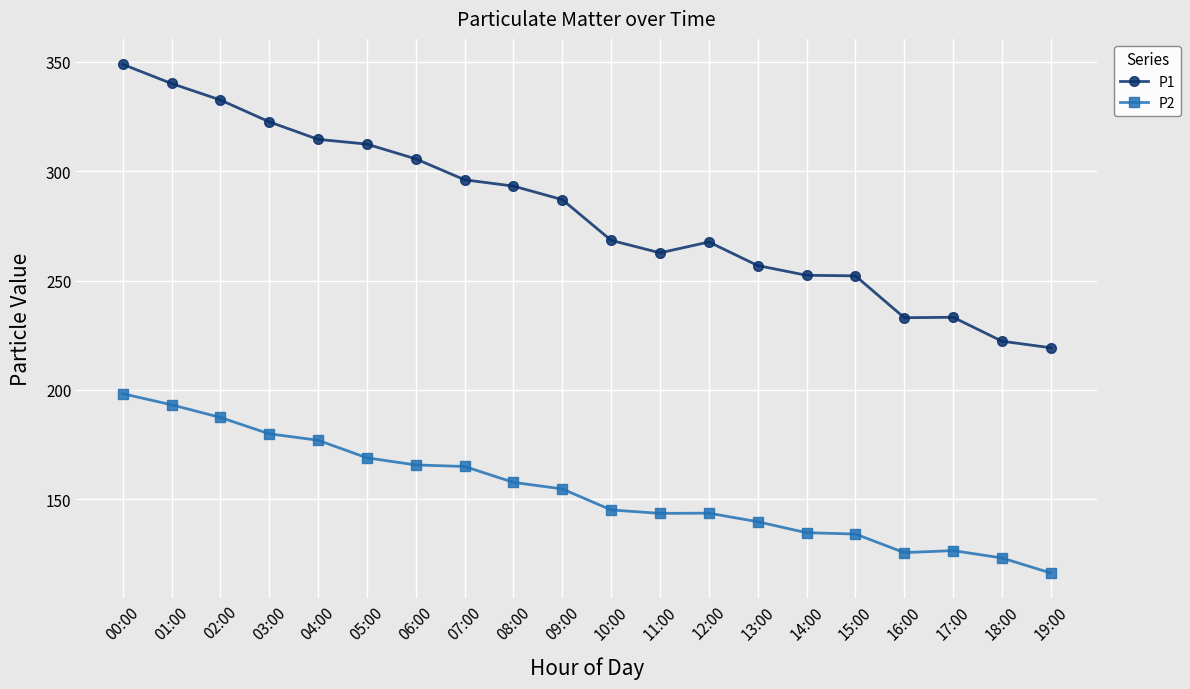

The value of P2 at 09:00 is 232.7. True or false?

False